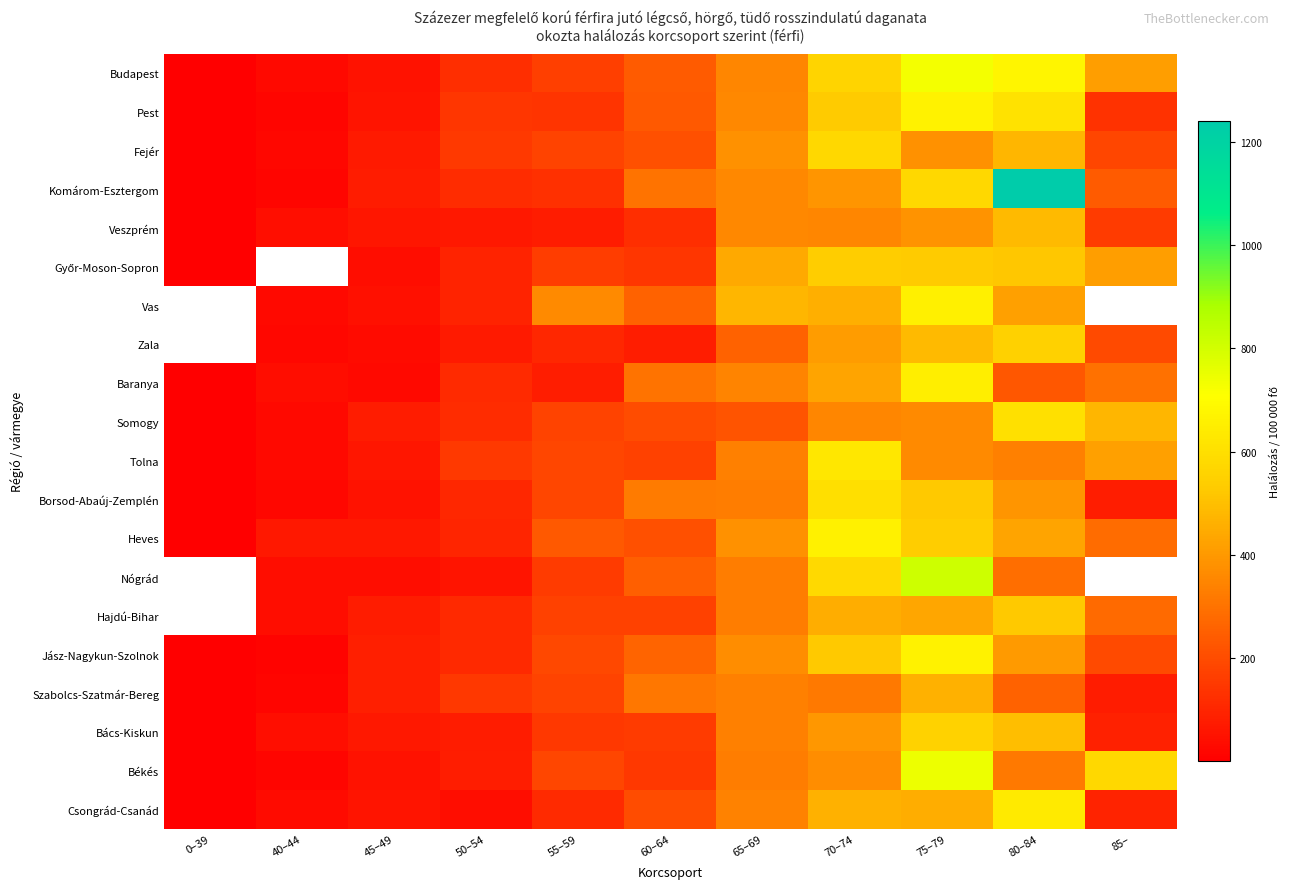

What is the total value across all series at 50–54?

2084.0